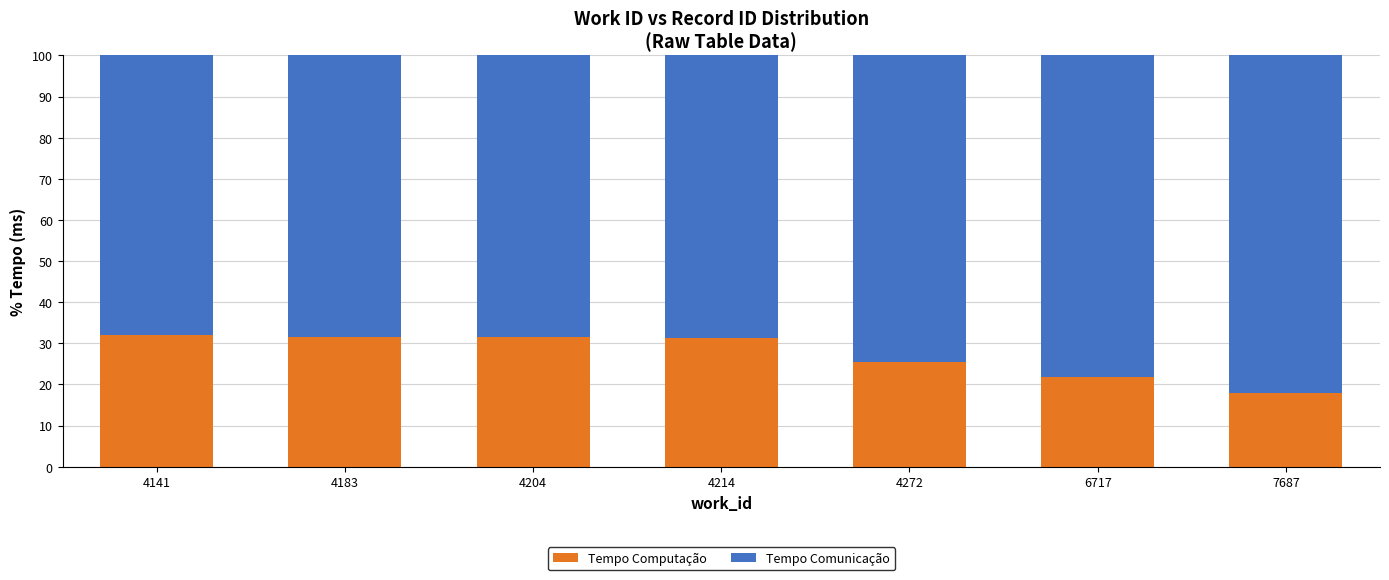

What is the sum of all Tempo Computação values?

191.6